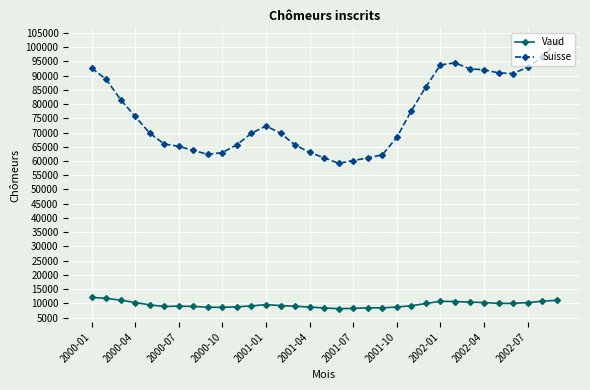

Which series has the largest range (max minus min)?

Suisse